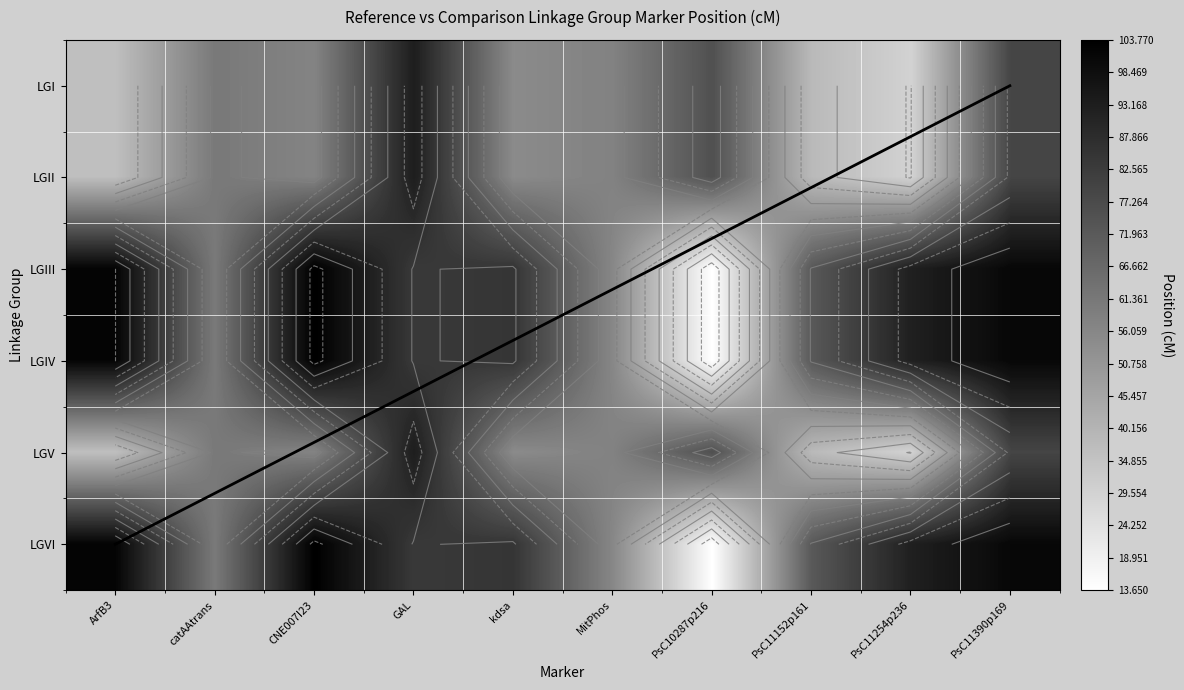

Reading right to left, transcribe all the data shown in this chart.

LGI: 79.2	29.6	38.3	75.3	57.9	54.8	93.3	57.3	61.0	36.4
LGII: 79.2	29.6	38.3	75.3	57.9	54.8	93.3	57.3	61.0	36.4
LGIII: 101.0	92.4	72.4	13.7	56.0	84.9	83.7	103.8	60.8	102.1
LGIV: 101.0	92.4	72.4	13.7	56.0	84.9	83.7	103.8	60.8	102.1
LGV: 79.2	29.6	38.3	75.3	57.9	54.8	93.3	57.3	61.0	36.4
LGVI: 101.0	92.4	72.4	13.7	56.0	84.9	83.7	103.8	60.8	102.1